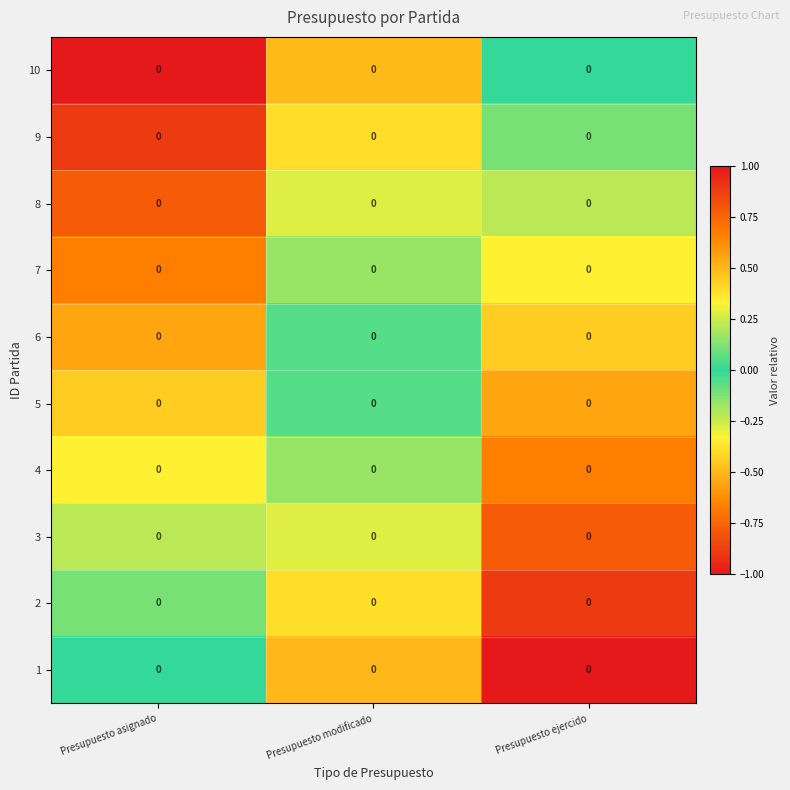

True or false: 4 has a value of 0.3 at Presupuesto modificado.

False